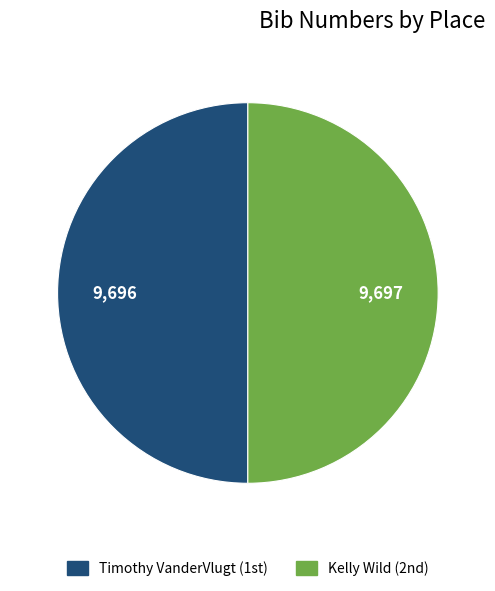

How many segments does this pie chart have?

2